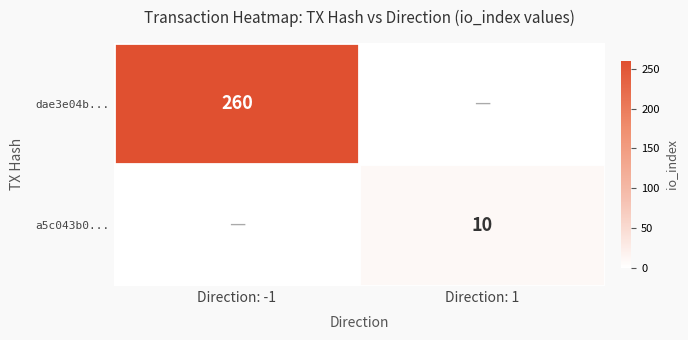

The dae3e04b... series shows 260 at Direction: -1. True or false?

True